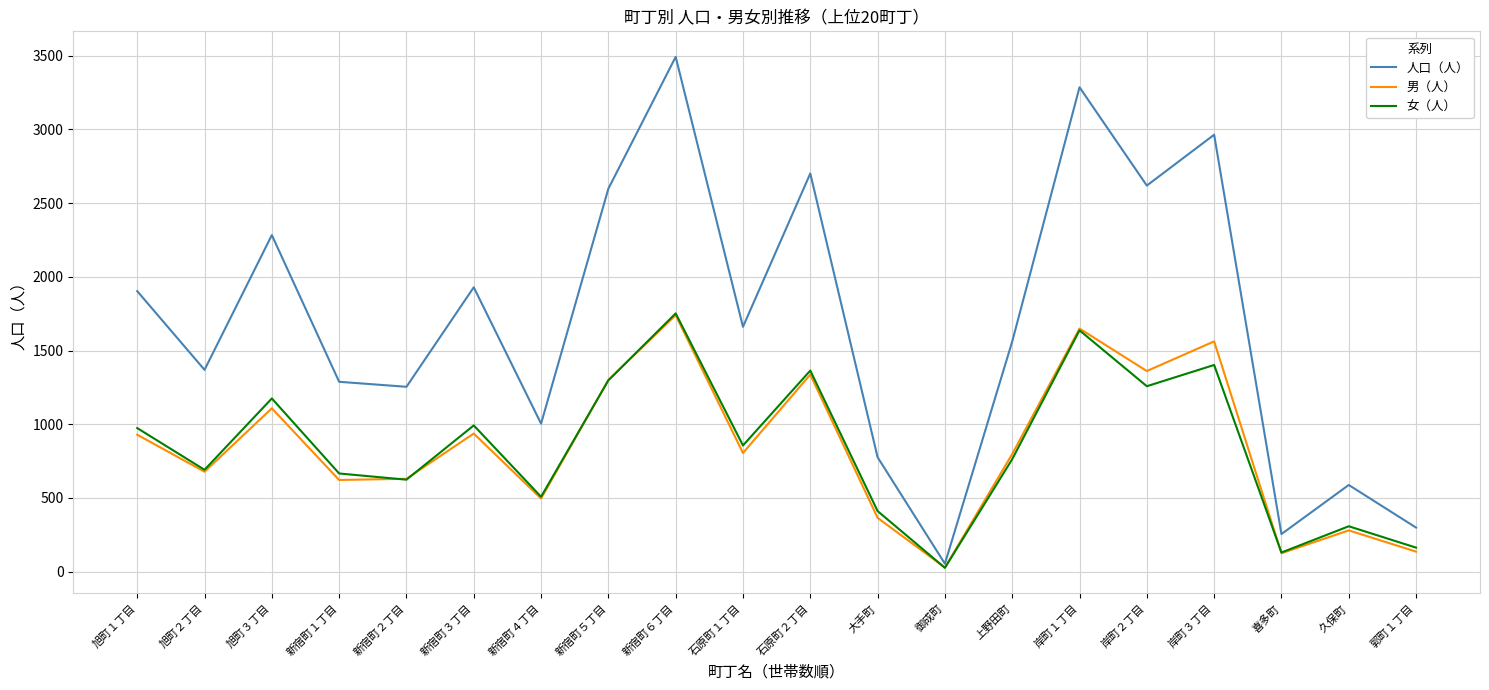

Which series has the widest spread of values?

人口（人）